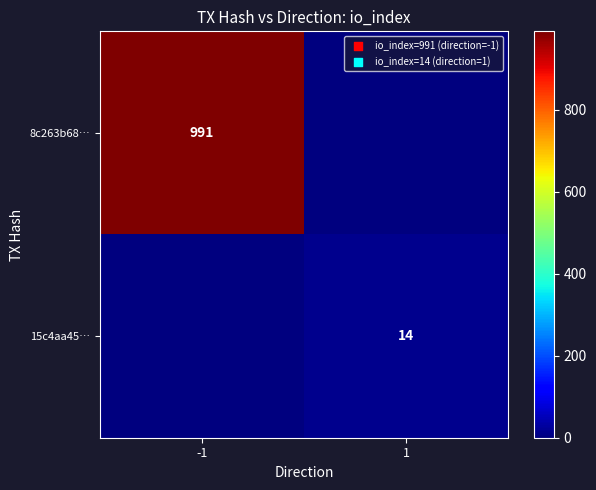

What is the total value across all series at -1?

991